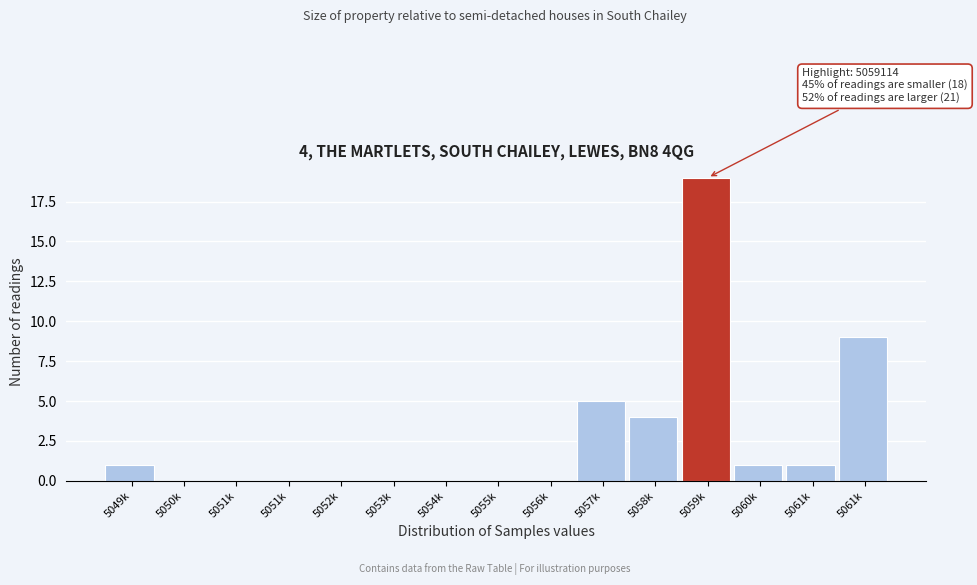

How many data points does each series have?

15